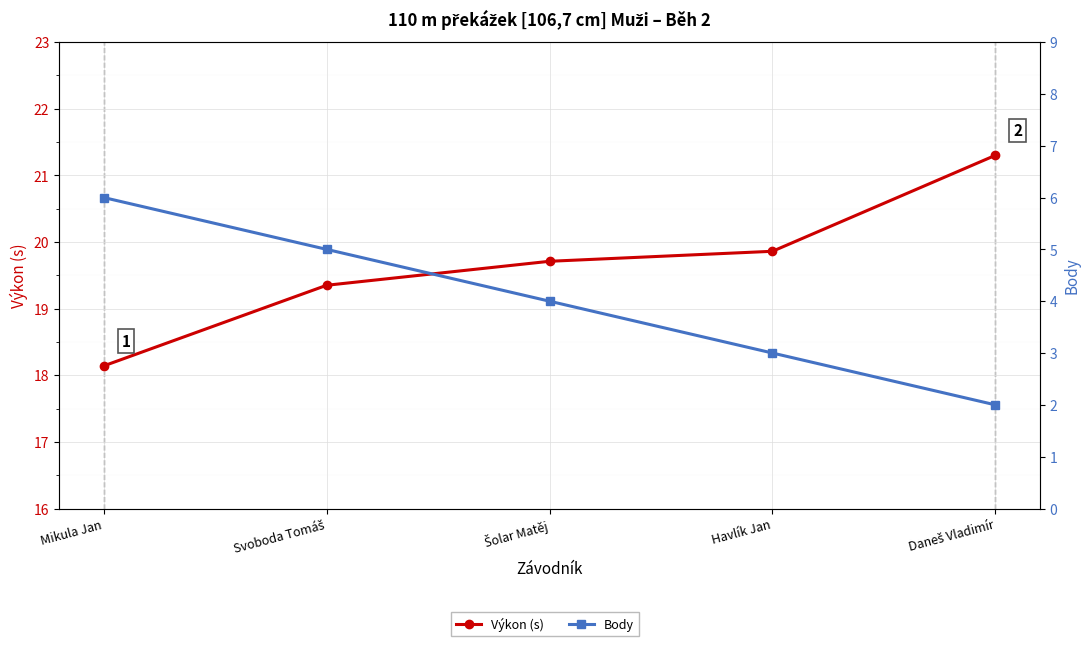

What is the difference between the second highest and minimum values in the Výkon (s) series?

1.7